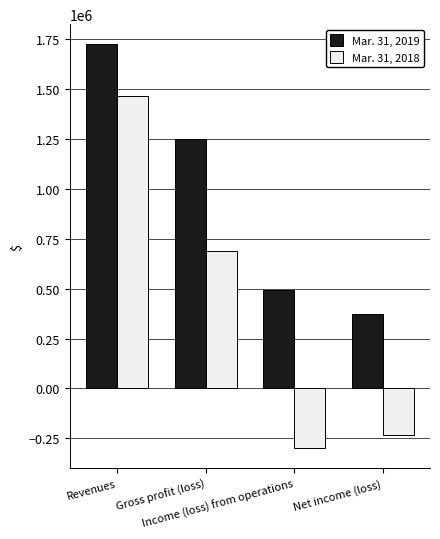

How many bars are there in each group?

2